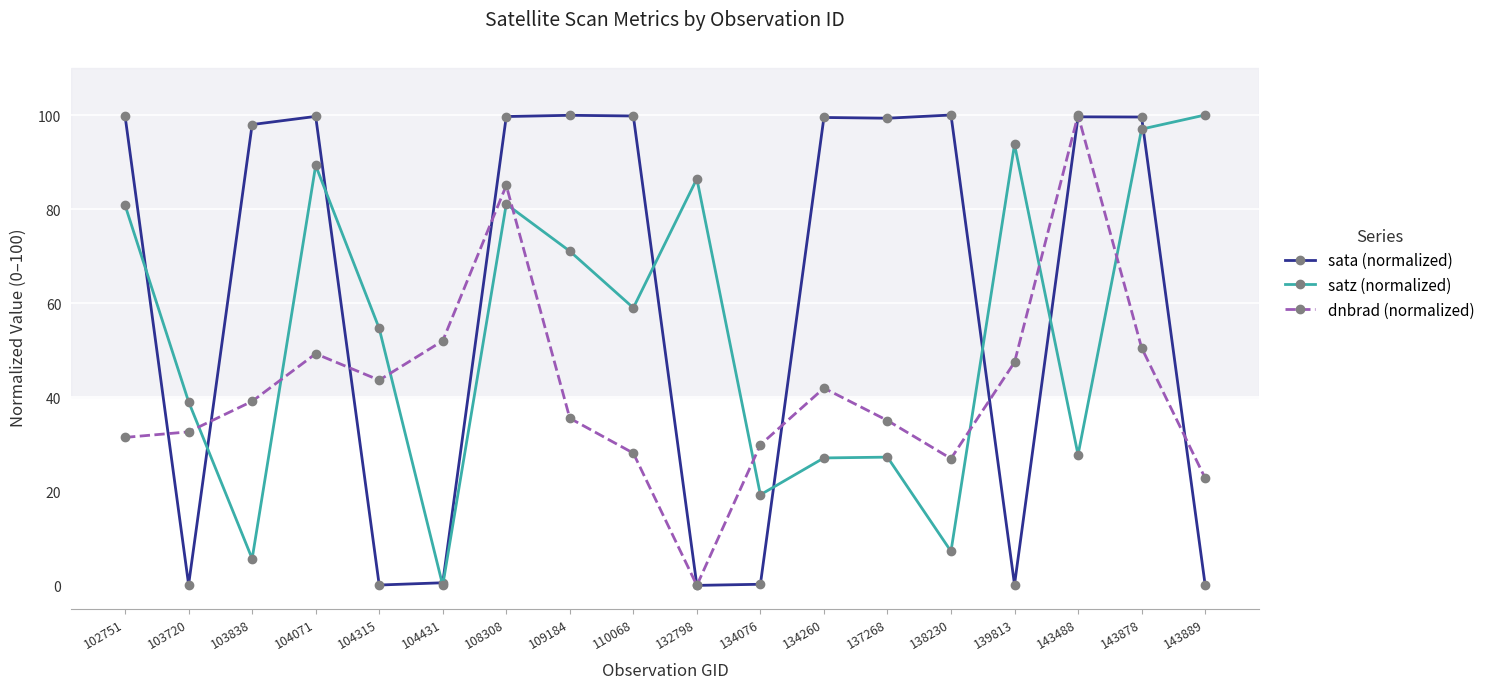

True or false: satz (normalized) and sata (normalized) intersect in this chart.

True